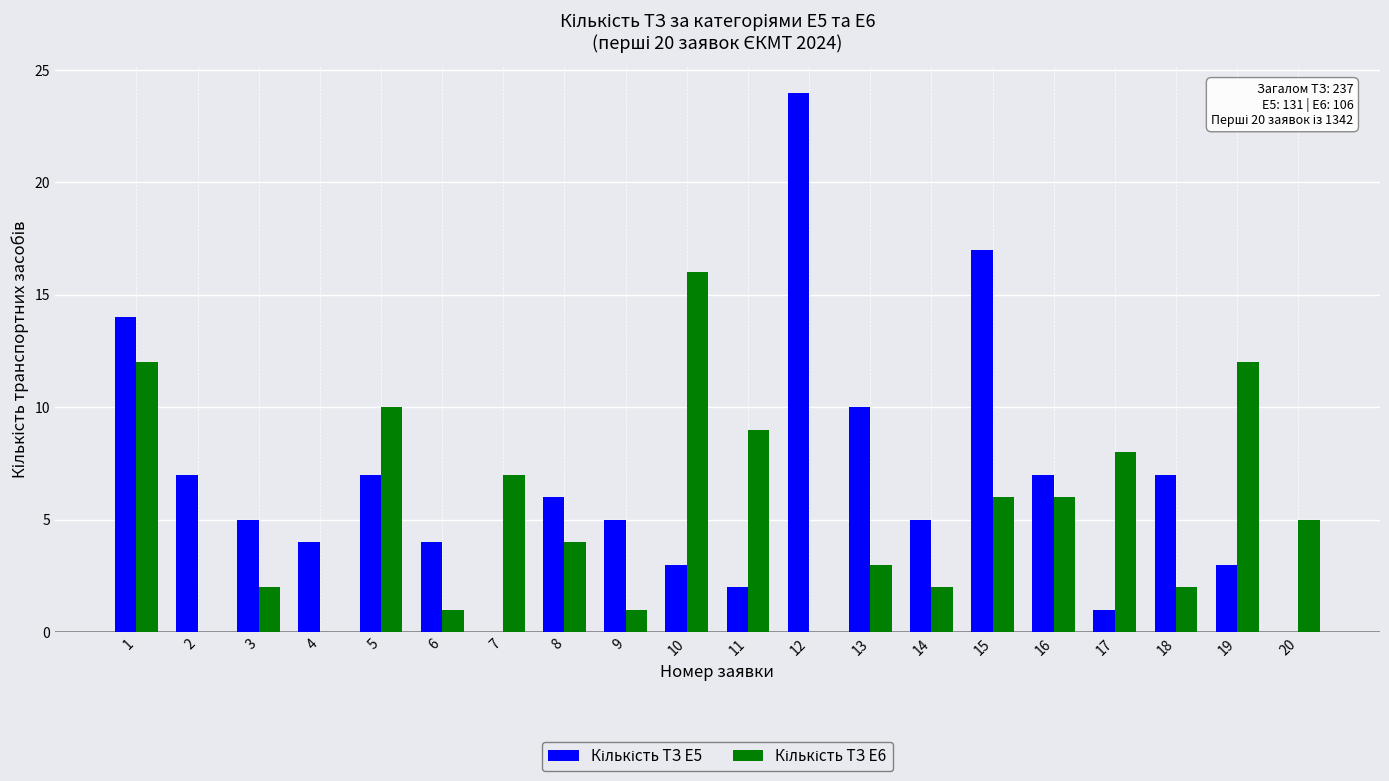

What is the maximum value shown in the chart?

24